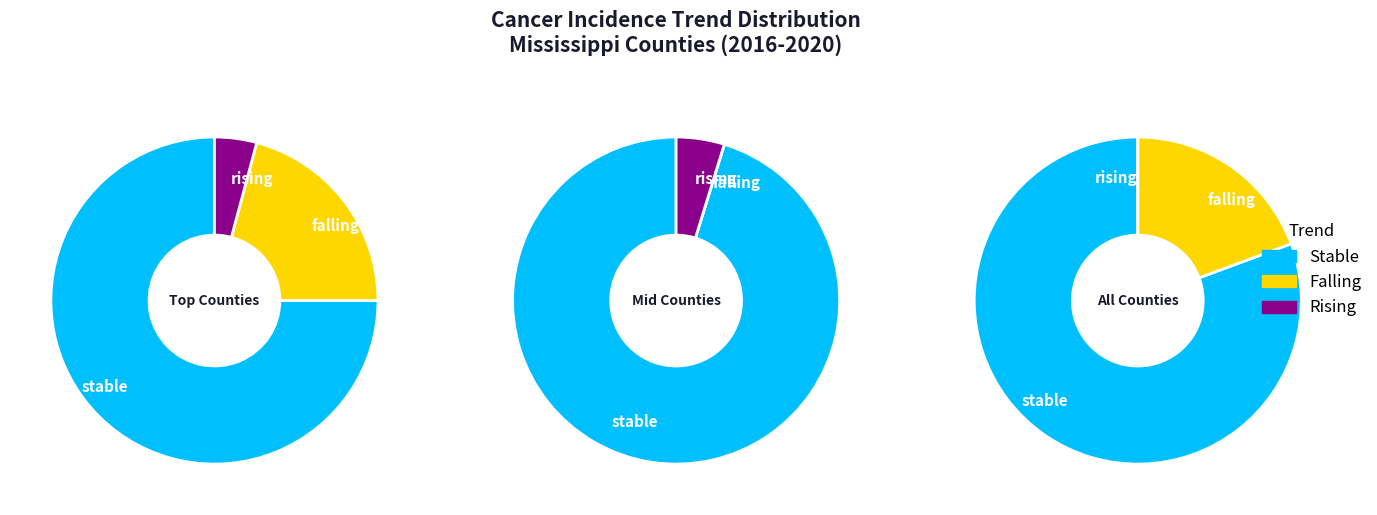

Does rising represent more than half of the total?

No